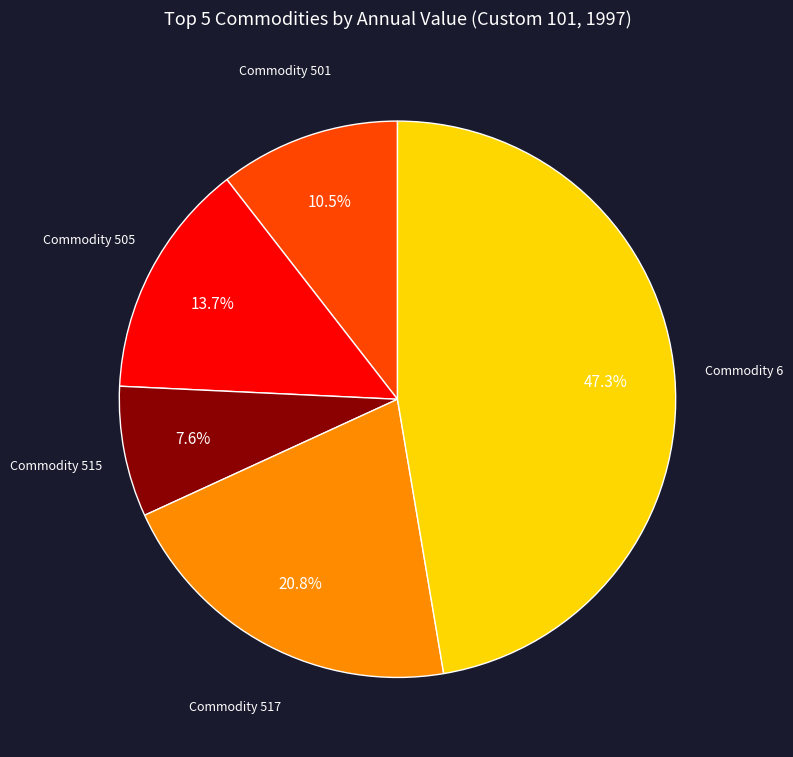

Is there a majority slice in this chart?

No